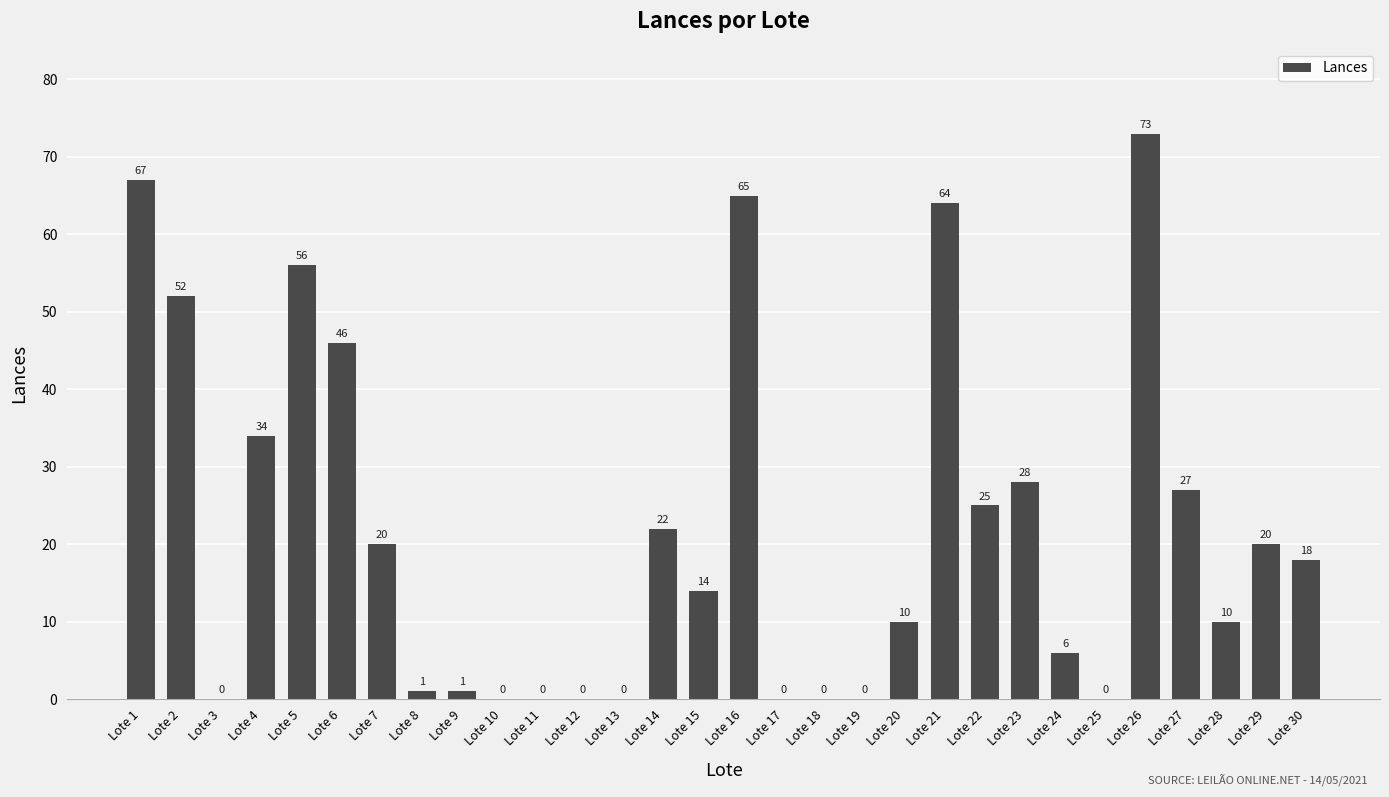

What is the ratio of the value at Lote 14 to the value at Lote 29?

1.1